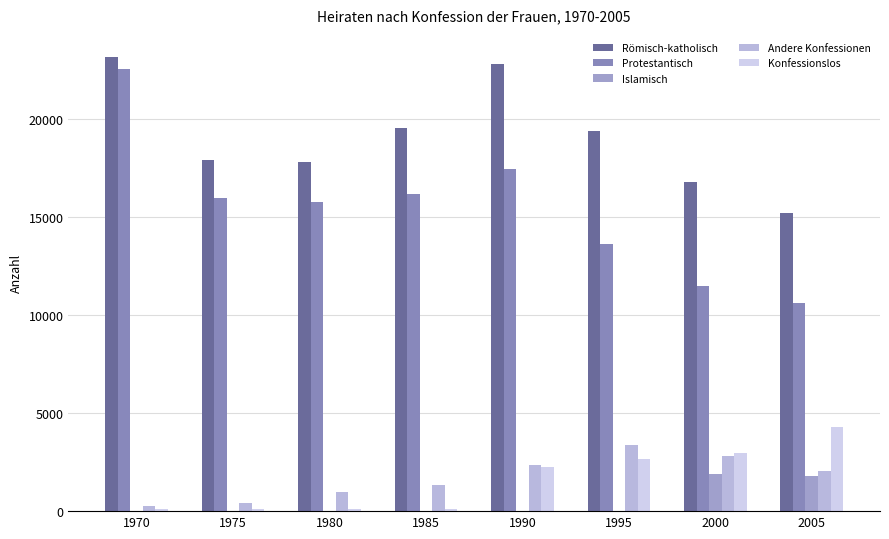

What is the difference between the second highest and second lowest values in the Protestantisch series?

5957